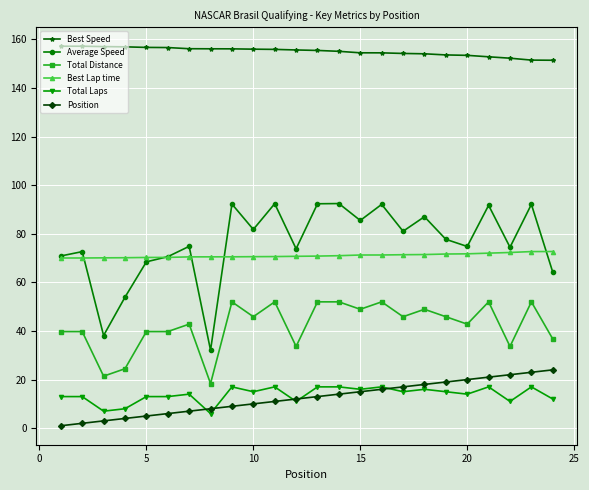

Which series has the widest spread of values?

Average Speed